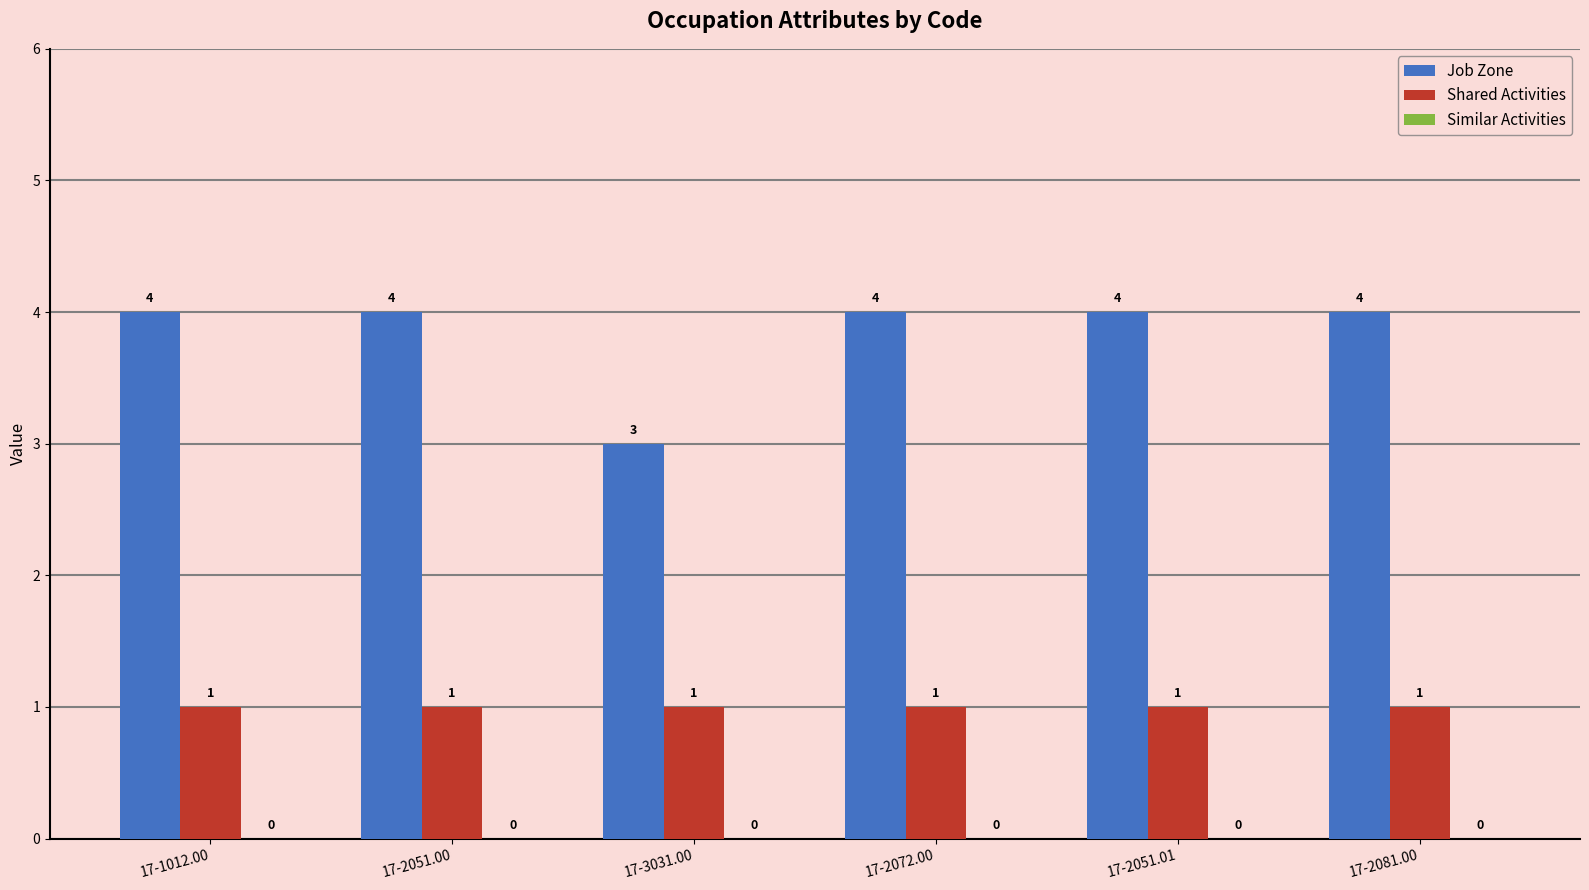

The value of Job Zone at 17-2081.00 is 6. True or false?

False